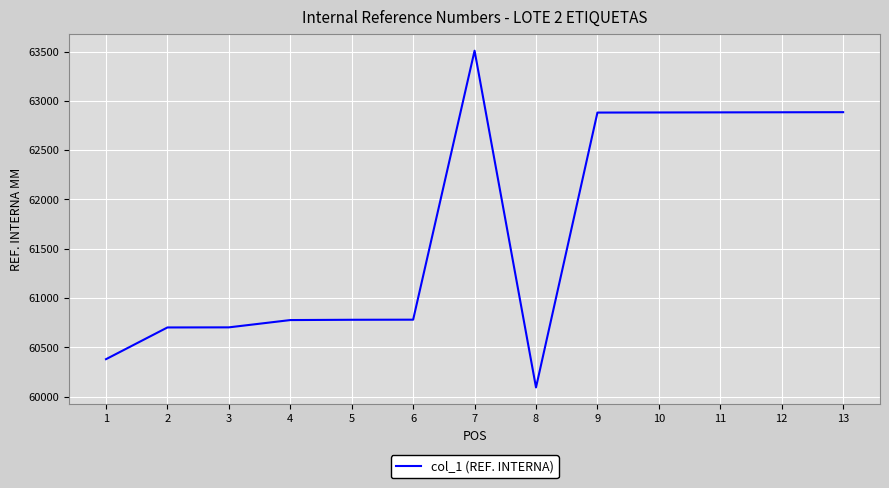

Is it true that the value at 9 is 90780?

False